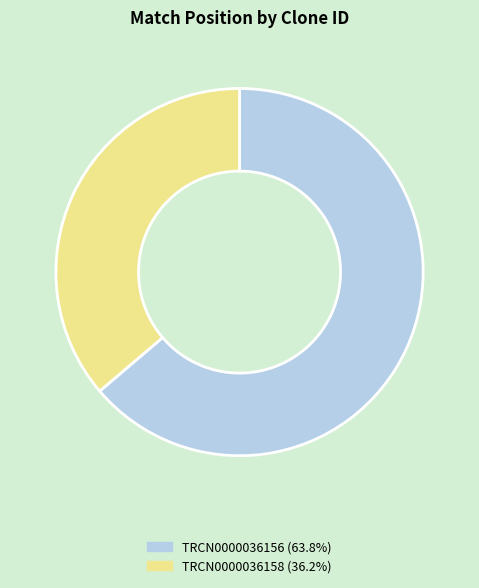

What is the ratio of the value at TRCN0000036156 (63.8%) to the value at TRCN0000036158 (36.2%)?

1.8